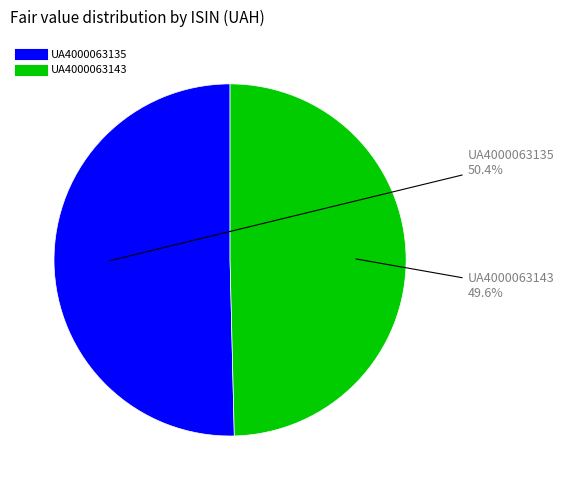

What is the total percentage of UA4000063143 and UA4000063135?

100.0%